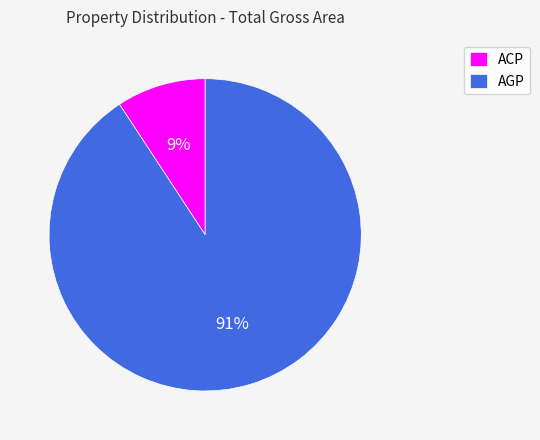

Which category has the biggest portion of the pie?

AGP